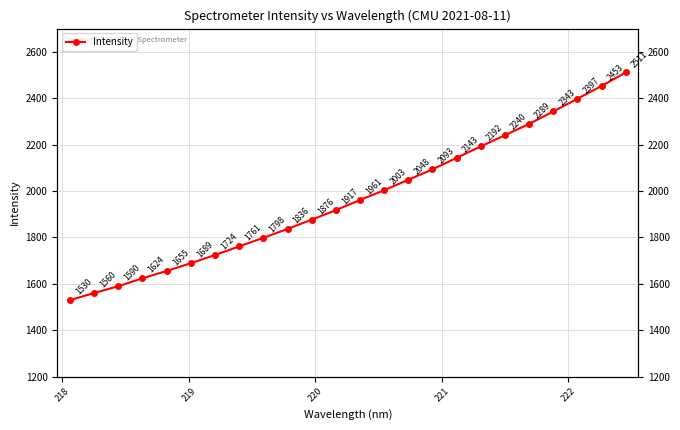

Which has a higher value, 222 or 218?

222